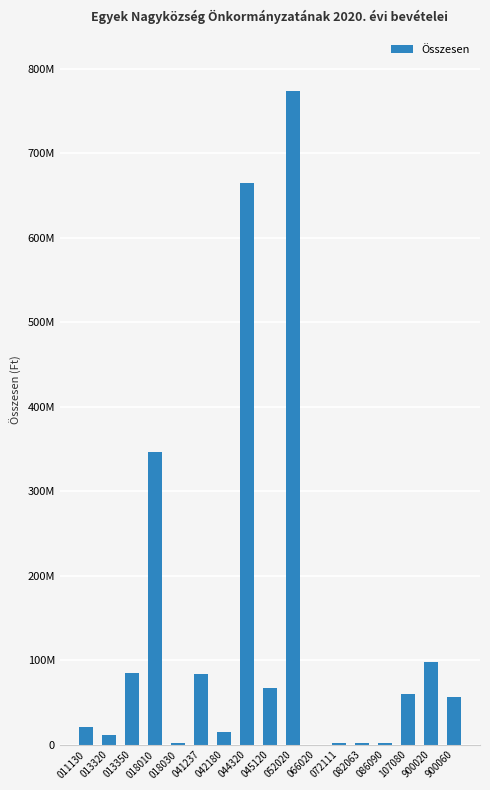

Approximately how many times larger is the value at 900060 compared to 018010?

0.2